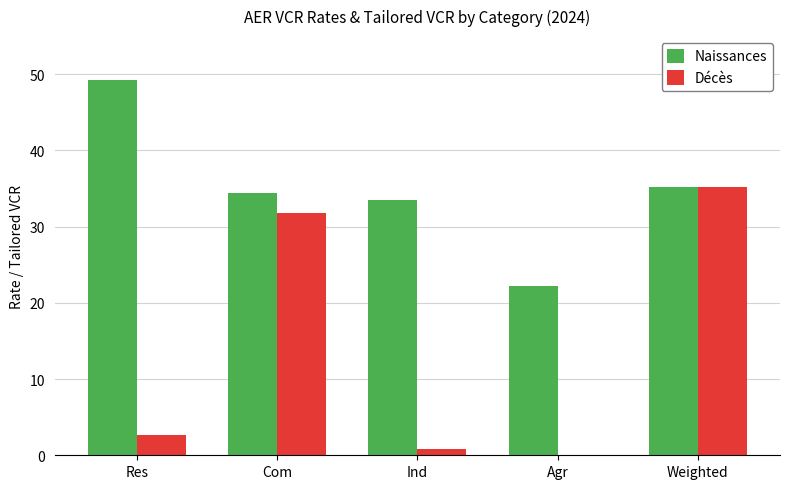

What is the greatest value displayed?

49.2